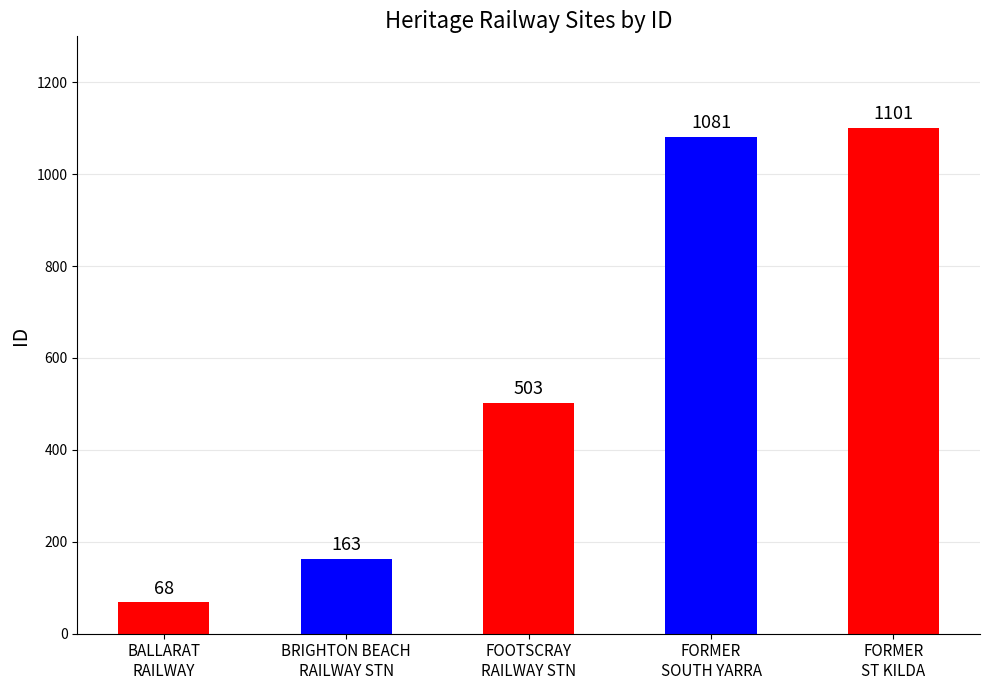

Reading left to right, list all the values displayed in this chart.

68	163	503	1081	1101